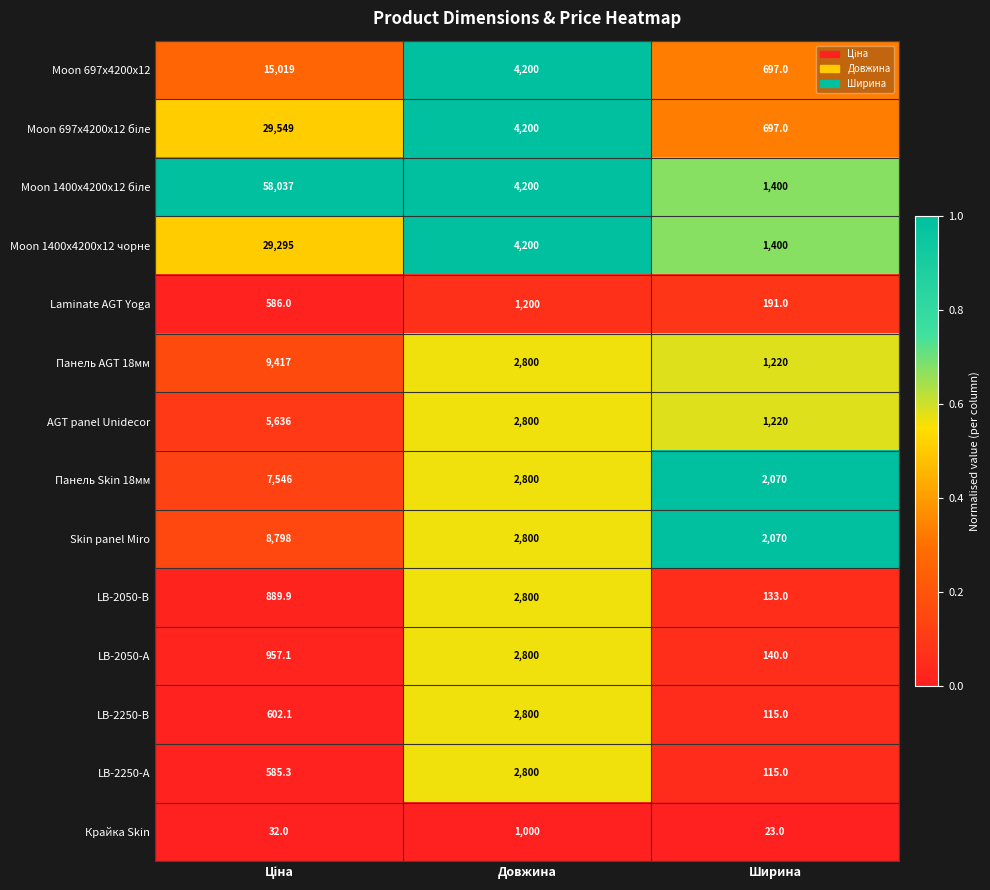

What is the spread (max minus min) of values at Довжина?

3200.0